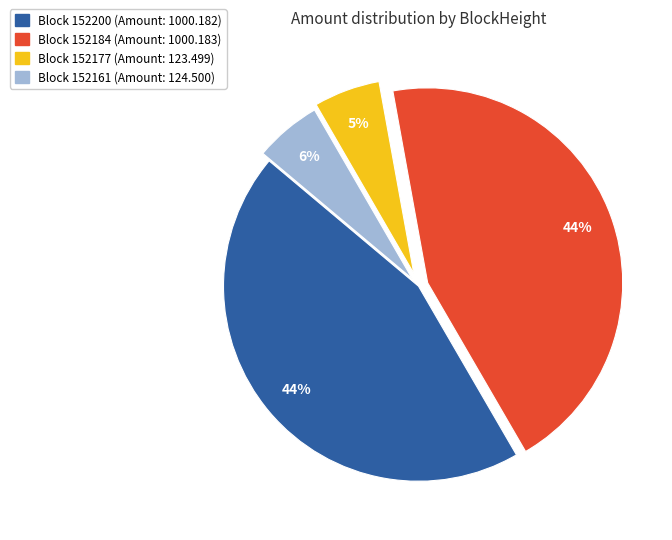

To the nearest percent, what is the difference between the largest and smallest slice percentages?

39%